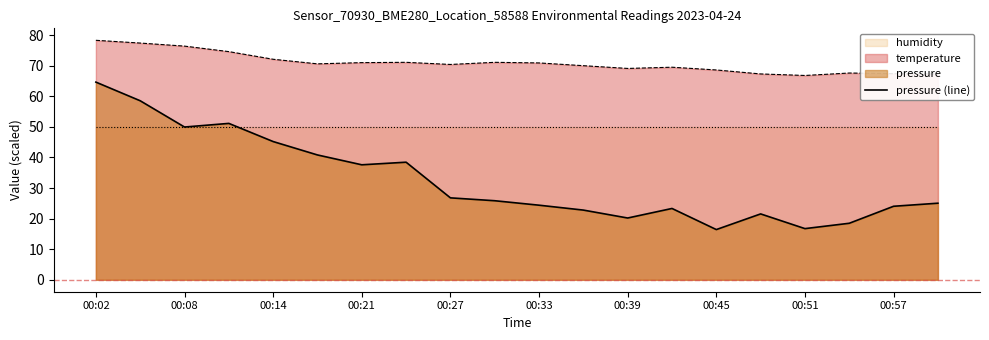

Read the value at 17.

18.5